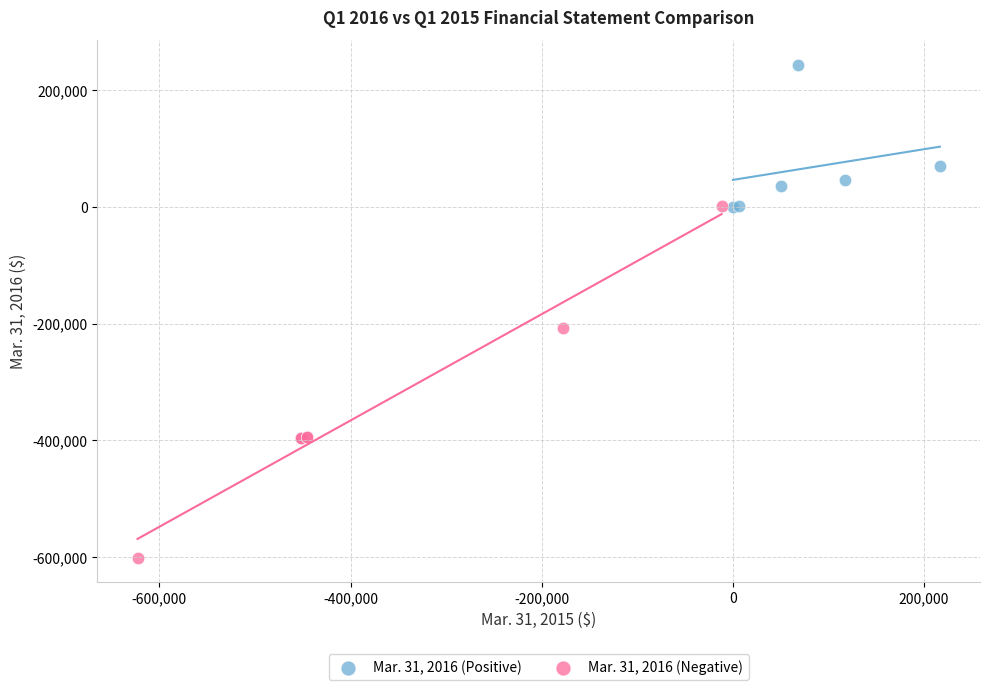

Which series has the widest spread of Y values?

Mar. 31, 2016 (Negative)